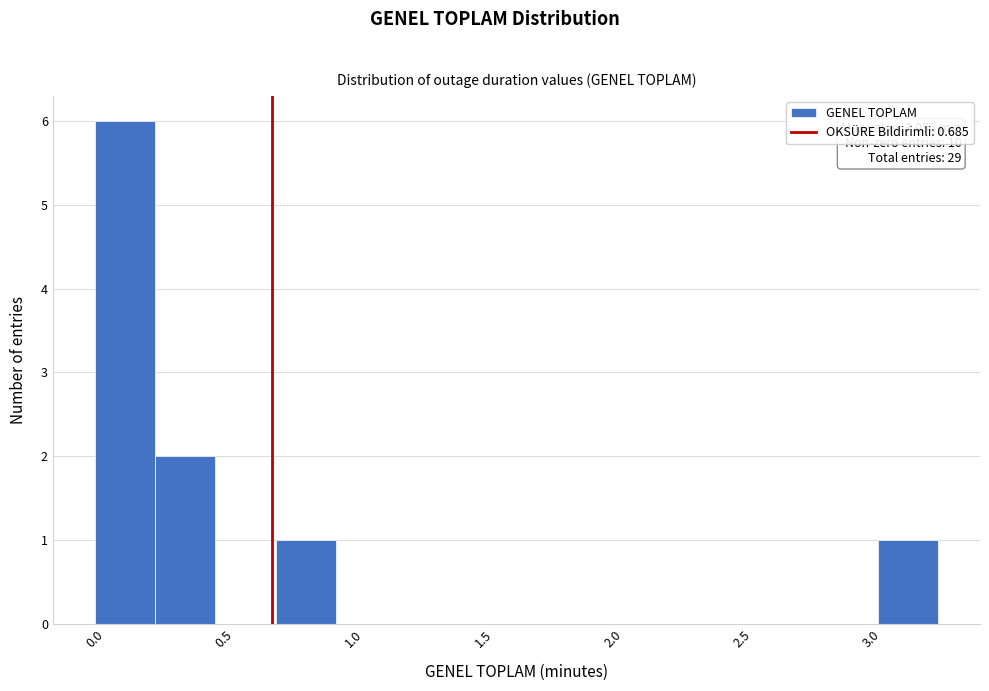

Over which range of the x-axis is the bar tallest?

0.00 to 0.25